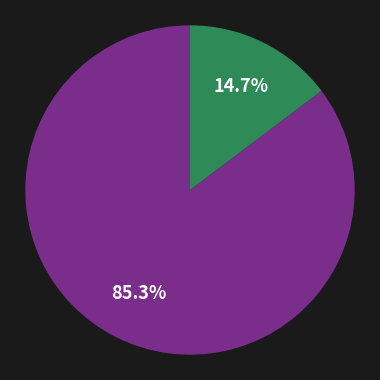

Is there any slice that represents more than half of the pie?

Yes